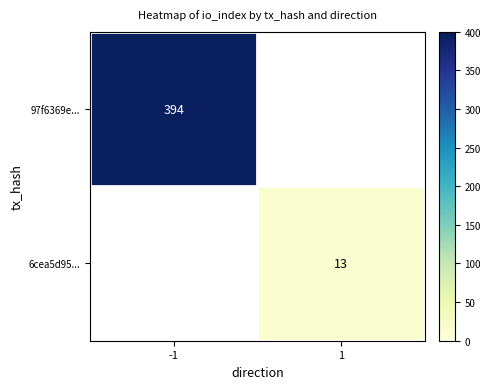

What is the smallest value displayed?

13.0